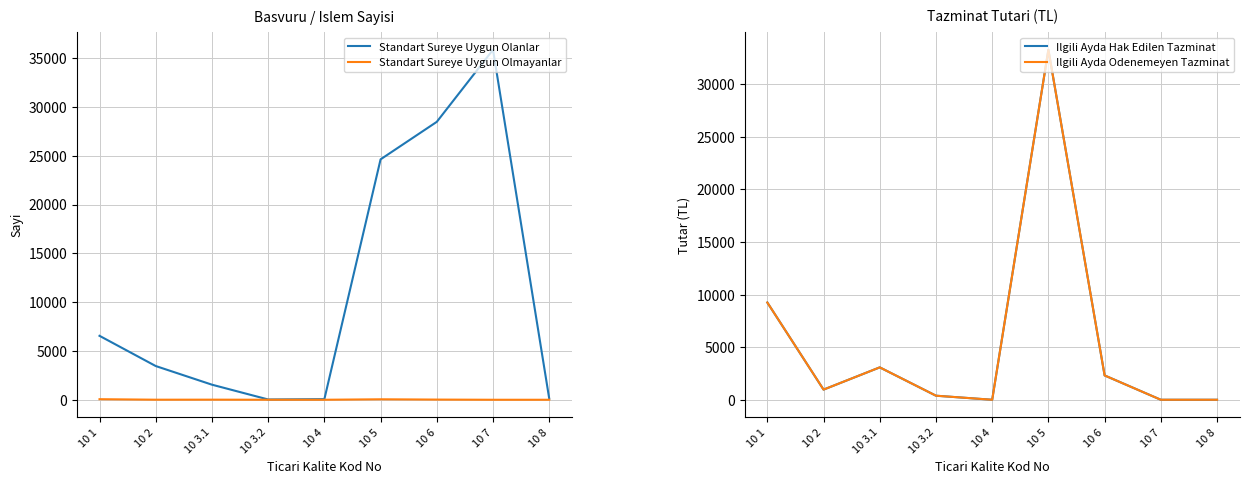

True or false: Standart Sureye Uygun Olanlar has a value of 1545.0 at 10 3.1.

True